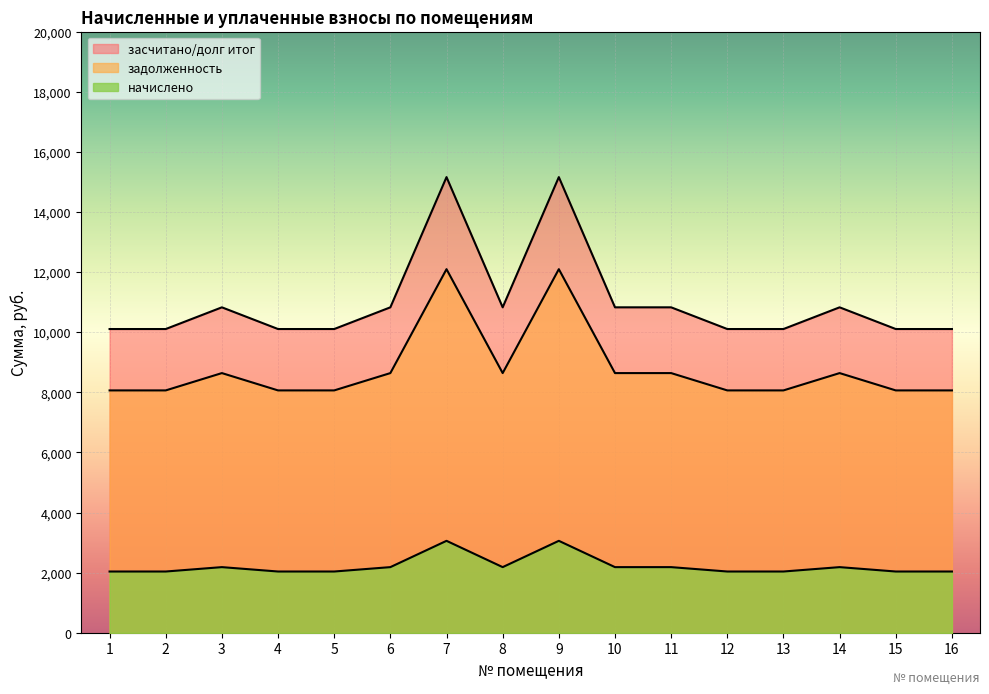

Which has a higher value, 15 or 13?

15